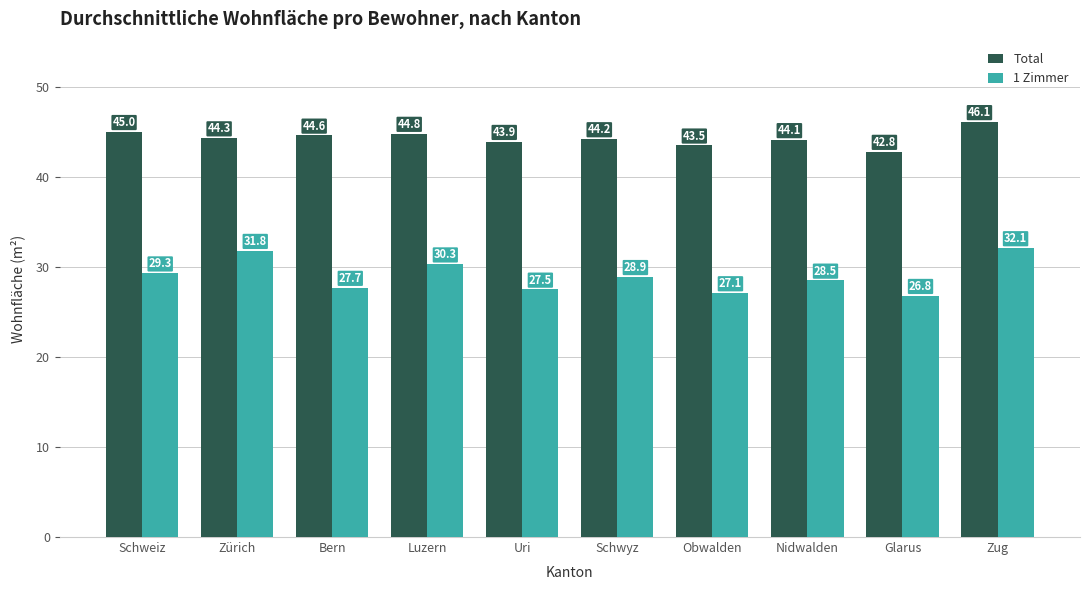

The value of 1 Zimmer at Nidwalden is 28.5. True or false?

True